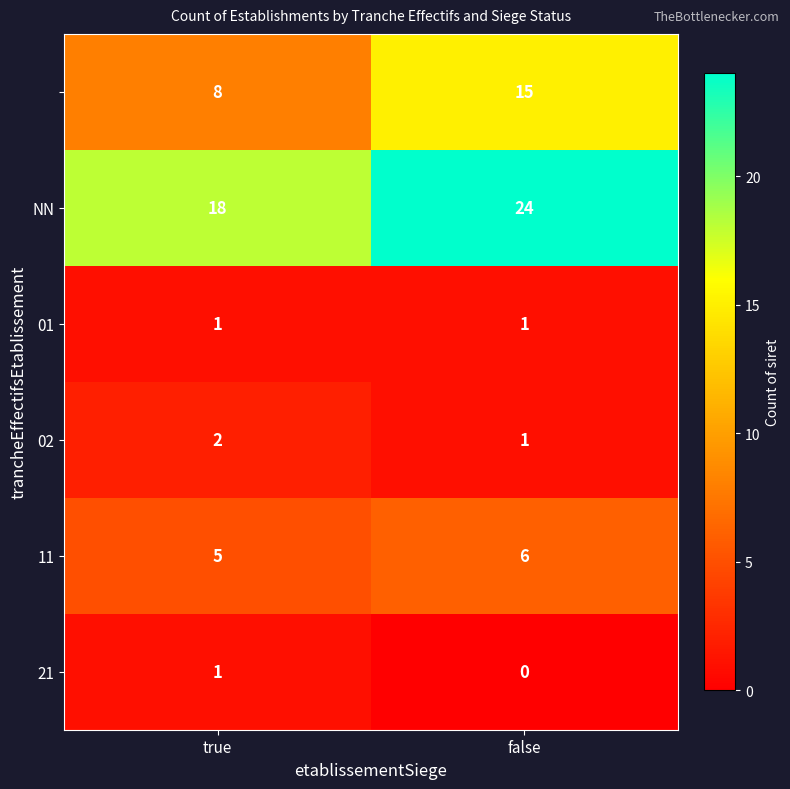

What is the spread (max minus min) of values at true?

17